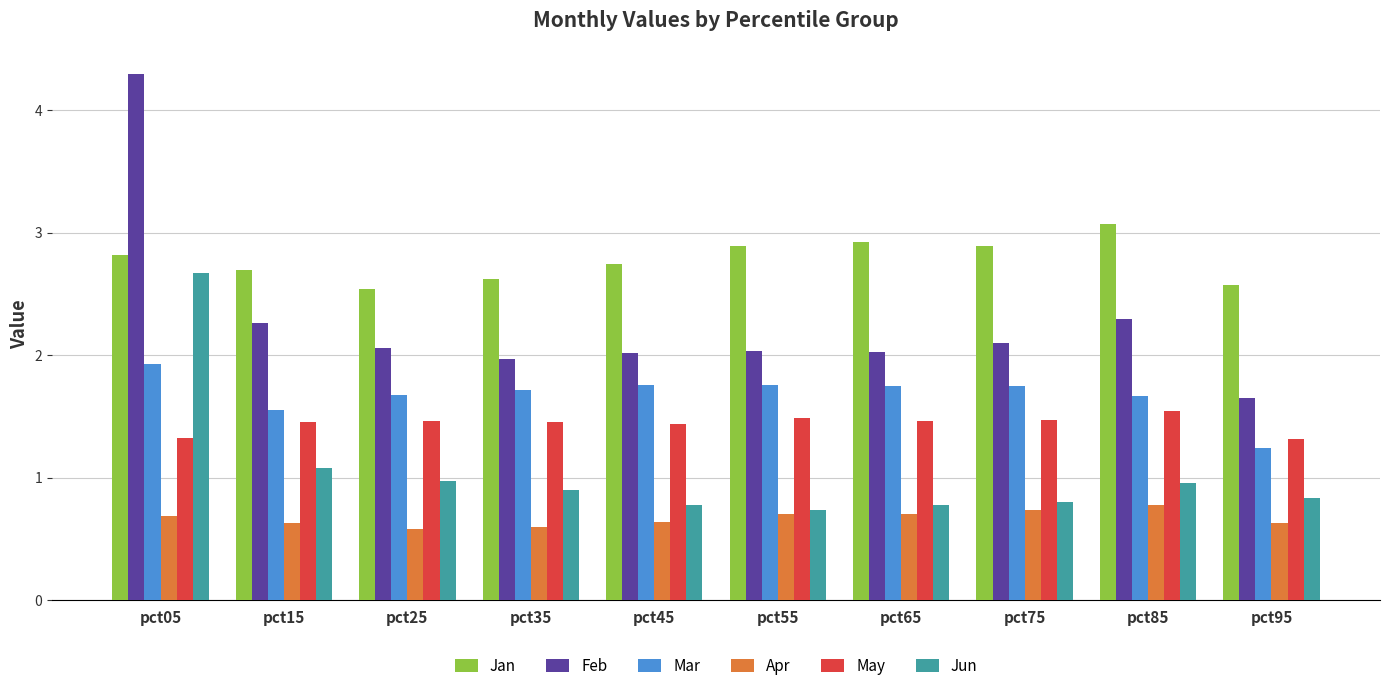

What is the spread (max minus min) of values at pct35?

2.0